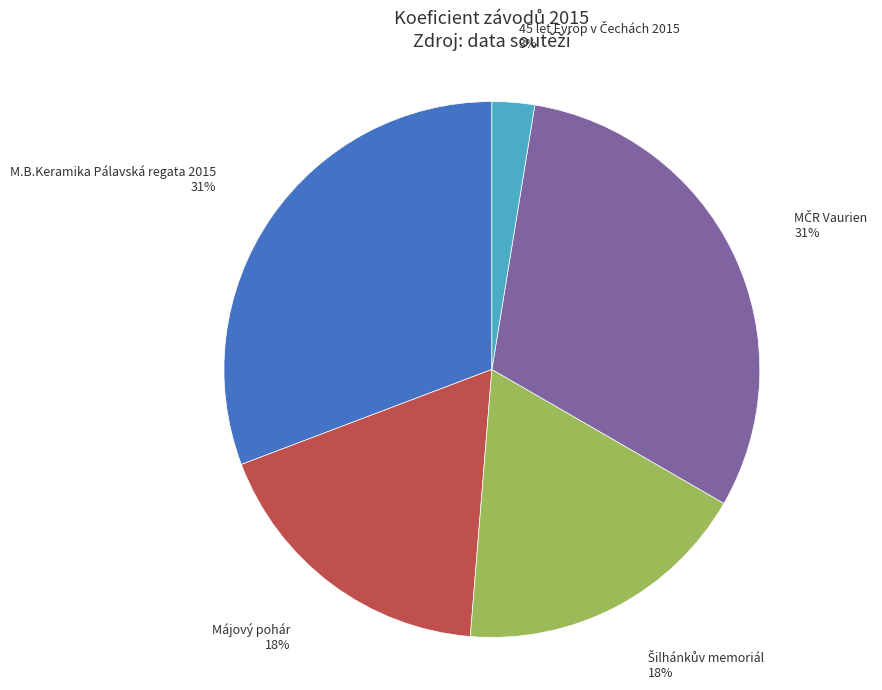

Approximately how many times larger is the value at M.B.Keramika Pálavská regata 2015 compared to Májový pohár?

1.7